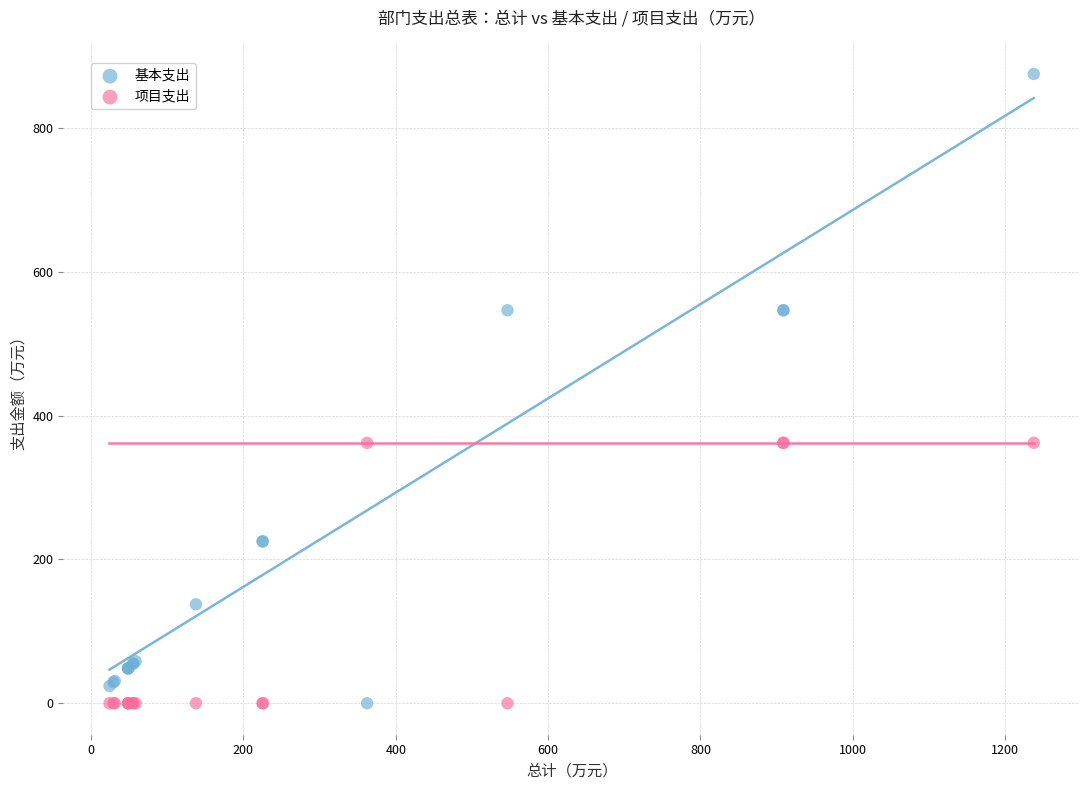

Which series has the largest Y range (max minus min)?

基本支出